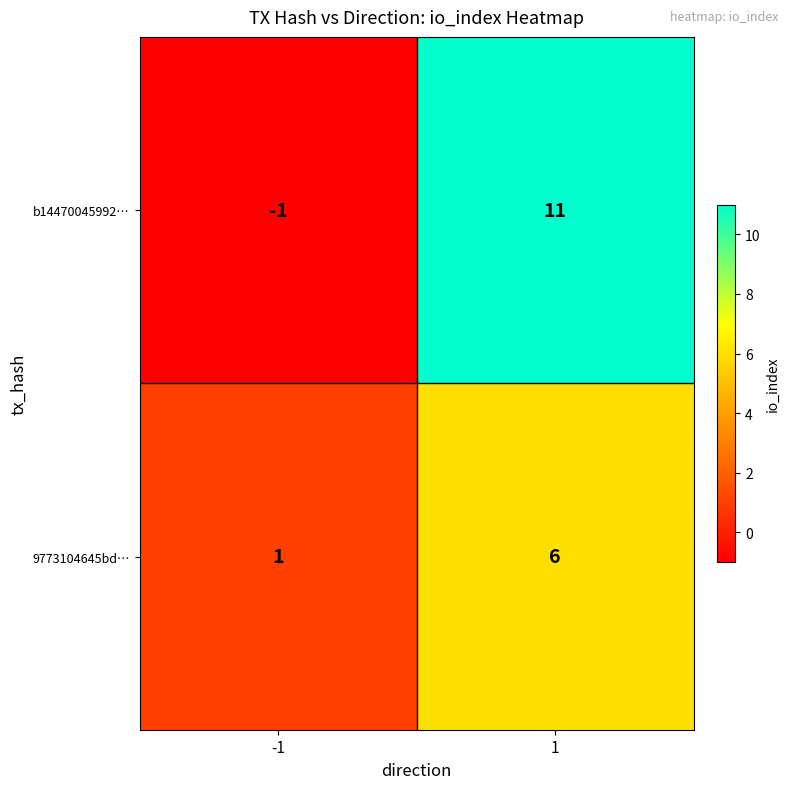

Which series has the widest spread of values?

b14470045992…